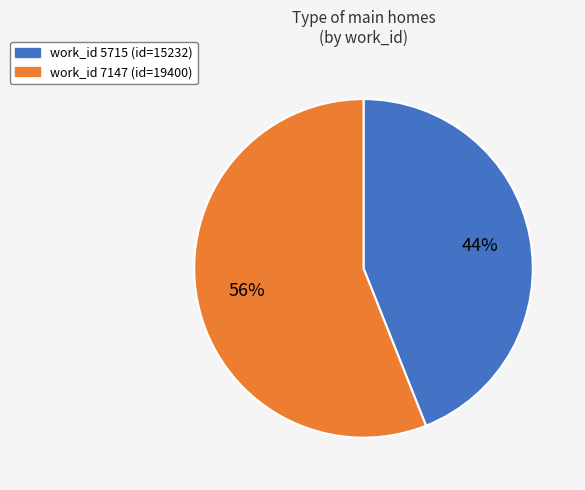

To the nearest percent, what is the difference between the largest and smallest slice percentages?

12%